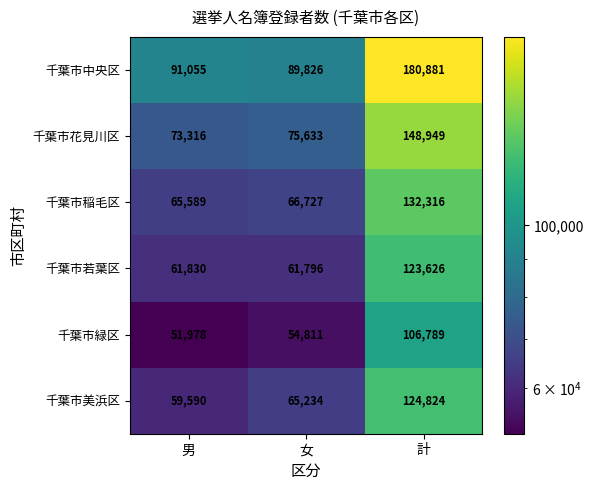

True or false: 千葉市美浜区 has a value of 59590 at 男.

True